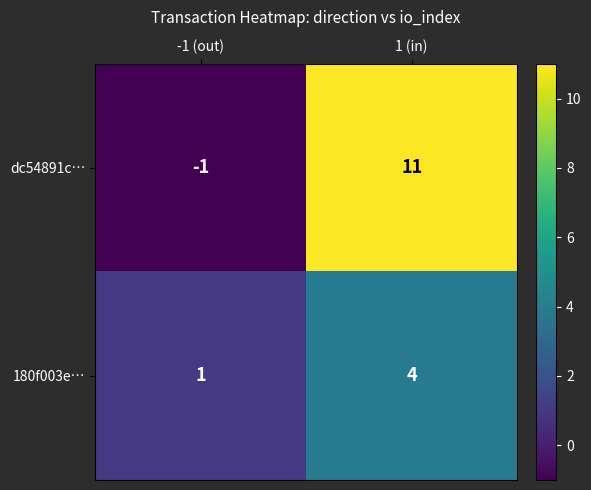

Reading left to right, extract all data points from this chart.

dc54891c…: -1	11
180f003e…: 1	4